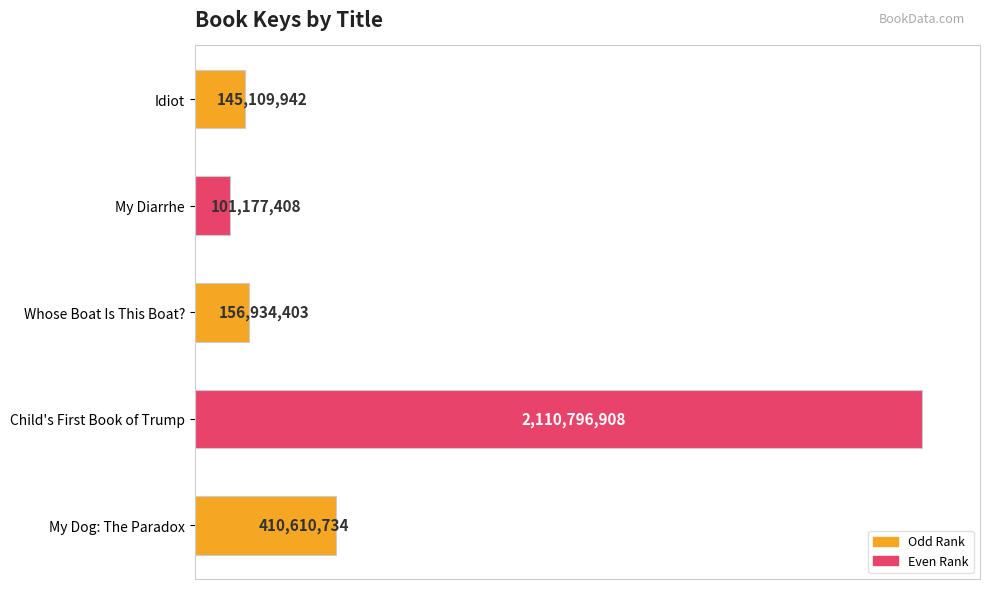

Rank the categories by value from lowest to highest.

My Diarrhe, Idiot, Whose Boat Is This Boat?, My Dog: The Paradox, Child's First Book of Trump